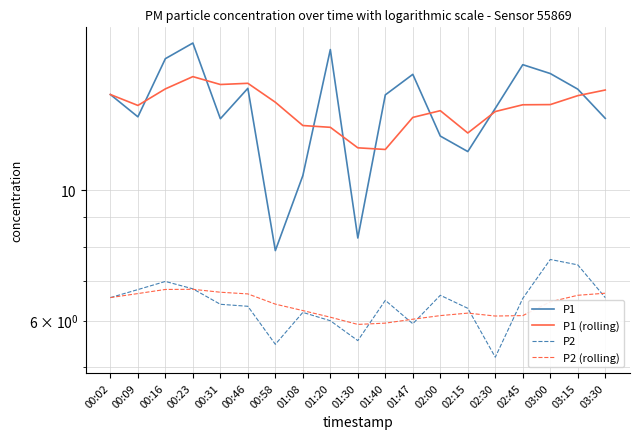

What is the label of the 10th point from the right?

01:30